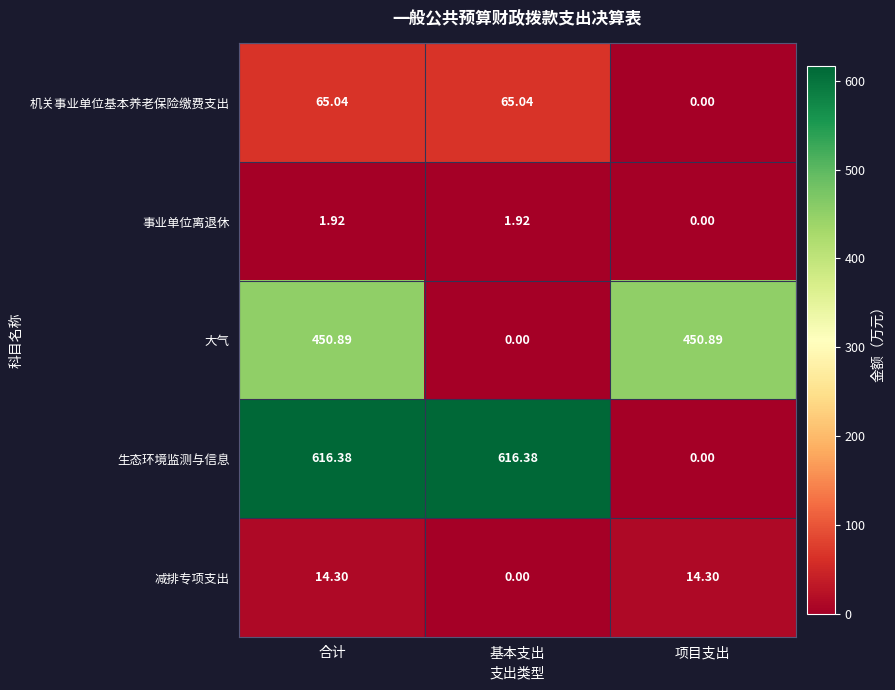

At which label does 生态环境监测与信息 first exceed 616?

合计